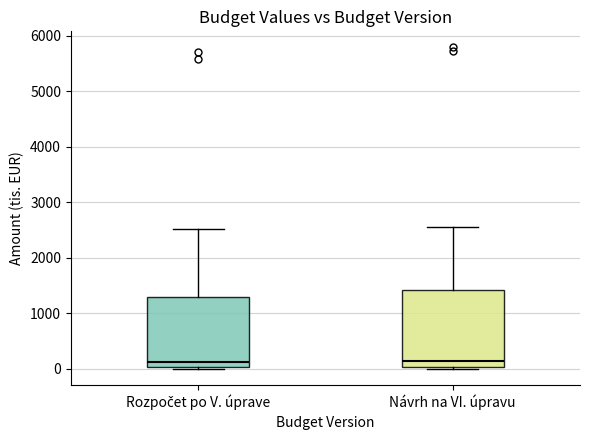

Which box is the tallest, from its lower edge to its upper edge?

Návrh na VI. úpravu